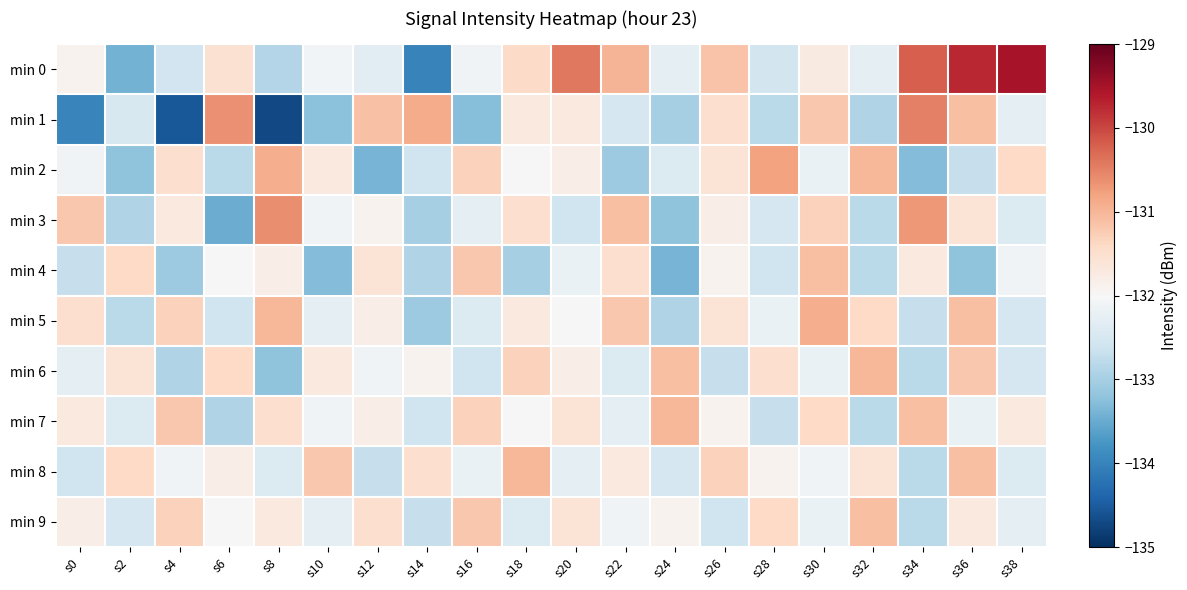

Reading left to right, extract all data points from this chart.

min 0: s0=-131.9	s2=-133.4	s4=-132.6	s6=-131.5	s8=-132.9	s10=-132.1	s12=-132.3	s14=-134.0	s16=-132.1	s18=-131.4	s20=-130.4	s22=-131.0	s24=-132.3	s26=-131.1	s28=-132.6	s30=-131.7	s32=-132.3	s34=-130.2	s36=-129.7	s38=-129.5
min 1: s0=-134.0	s2=-132.5	s4=-134.6	s6=-130.6	s8=-134.7	s10=-133.2	s12=-131.1	s14=-130.9	s16=-133.3	s18=-131.7	s20=-131.7	s22=-132.5	s24=-133.0	s26=-131.5	s28=-132.8	s30=-131.2	s32=-132.9	s34=-130.5	s36=-131.1	s38=-132.3
min 2: s0=-132.1	s2=-133.2	s4=-131.5	s6=-132.8	s8=-130.9	s10=-131.7	s12=-133.4	s14=-132.6	s16=-131.3	s18=-132.0	s20=-131.8	s22=-133.1	s24=-132.4	s26=-131.6	s28=-130.8	s30=-132.2	s32=-131.0	s34=-133.3	s36=-132.7	s38=-131.4
min 3: s0=-131.2	s2=-132.9	s4=-131.7	s6=-133.5	s8=-130.6	s10=-132.1	s12=-131.9	s14=-133.0	s16=-132.3	s18=-131.5	s20=-132.6	s22=-131.1	s24=-133.2	s26=-131.8	s28=-132.5	s30=-131.3	s32=-132.8	s34=-130.7	s36=-131.6	s38=-132.4
min 4: s0=-132.7	s2=-131.4	s4=-133.1	s6=-132.0	s8=-131.8	s10=-133.3	s12=-131.6	s14=-132.9	s16=-131.2	s18=-133.0	s20=-132.2	s22=-131.5	s24=-133.4	s26=-131.9	s28=-132.6	s30=-131.1	s32=-132.8	s34=-131.7	s36=-133.2	s38=-132.1
min 5: s0=-131.5	s2=-132.8	s4=-131.3	s6=-132.6	s8=-131.0	s10=-132.3	s12=-131.8	s14=-133.1	s16=-132.4	s18=-131.7	s20=-132.0	s22=-131.2	s24=-132.9	s26=-131.6	s28=-132.2	s30=-130.9	s32=-131.4	s34=-132.7	s36=-131.1	s38=-132.5
min 6: s0=-132.3	s2=-131.6	s4=-132.9	s6=-131.4	s8=-133.2	s10=-131.7	s12=-132.1	s14=-131.9	s16=-132.6	s18=-131.3	s20=-131.8	s22=-132.4	s24=-131.1	s26=-132.7	s28=-131.5	s30=-132.2	s32=-131.0	s34=-132.8	s36=-131.2	s38=-132.5
min 7: s0=-131.7	s2=-132.4	s4=-131.2	s6=-132.9	s8=-131.5	s10=-132.1	s12=-131.8	s14=-132.6	s16=-131.3	s18=-132.0	s20=-131.6	s22=-132.3	s24=-131.0	s26=-131.9	s28=-132.7	s30=-131.4	s32=-132.8	s34=-131.1	s36=-132.2	s38=-131.7
min 8: s0=-132.6	s2=-131.4	s4=-132.1	s6=-131.8	s8=-132.4	s10=-131.2	s12=-132.7	s14=-131.5	s16=-132.2	s18=-131.0	s20=-132.3	s22=-131.7	s24=-132.5	s26=-131.3	s28=-131.9	s30=-132.1	s32=-131.6	s34=-132.8	s36=-131.1	s38=-132.4
min 9: s0=-131.8	s2=-132.5	s4=-131.3	s6=-132.0	s8=-131.7	s10=-132.3	s12=-131.5	s14=-132.7	s16=-131.2	s18=-132.4	s20=-131.6	s22=-132.1	s24=-131.9	s26=-132.6	s28=-131.4	s30=-132.2	s32=-131.1	s34=-132.8	s36=-131.7	s38=-132.3